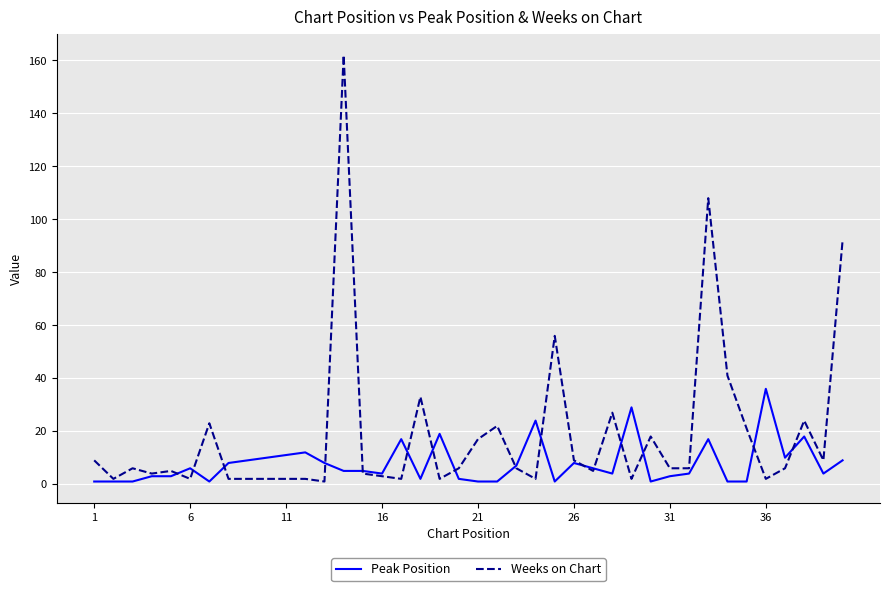

Which series has the largest range (max minus min)?

Weeks on Chart